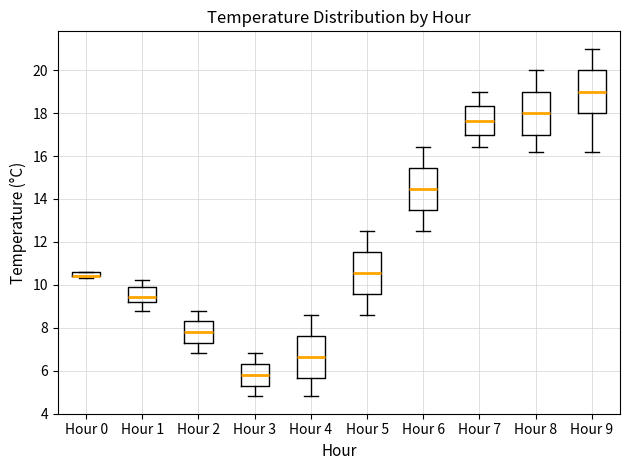

Where does the lower whisker of the box for Hour 7 end on the y-axis? The values are not printed on the chart, so give them approximately, as read against the axis.

16.4